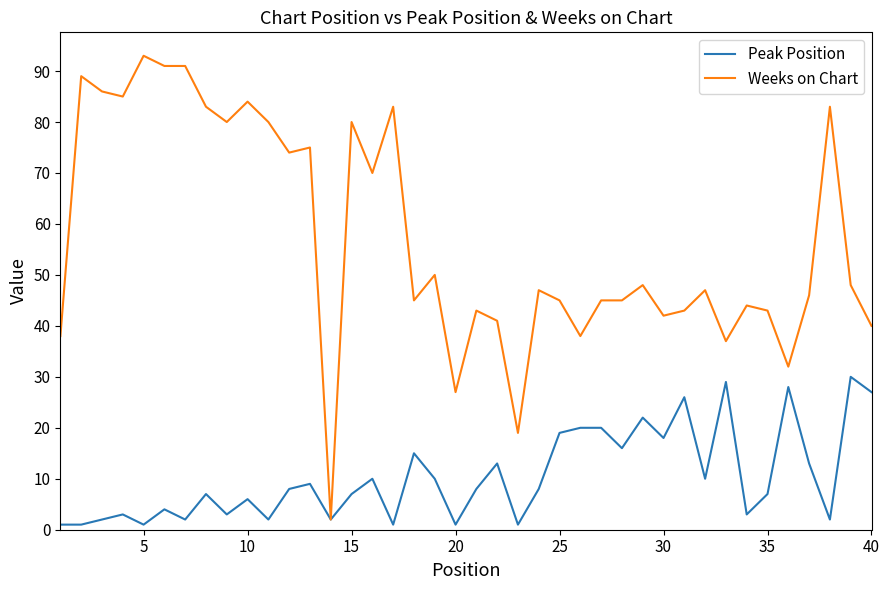

What is the highest value of the Peak Position series?

30